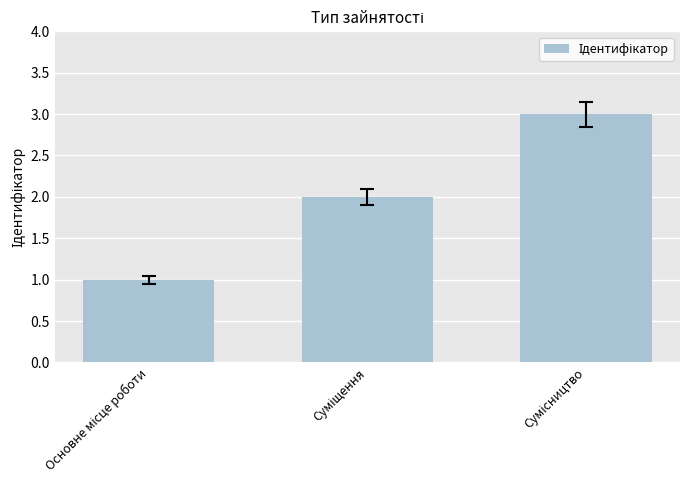

What is the greatest value displayed?

3